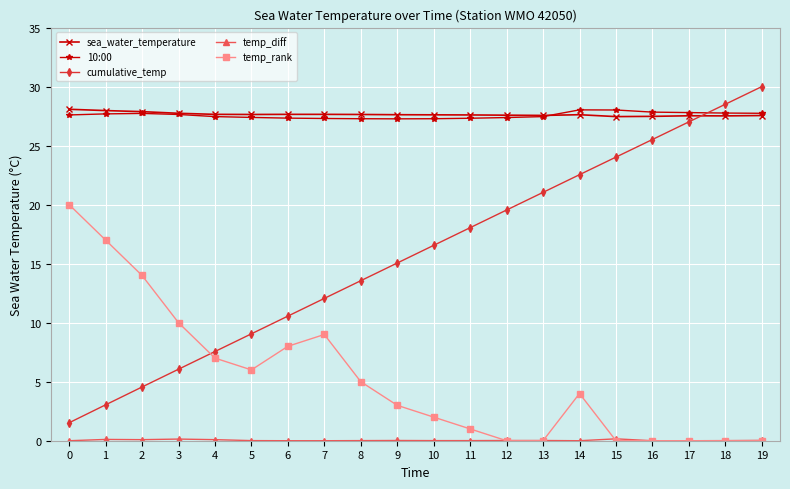

Does the chart display data point markers on the line(s)?

Yes